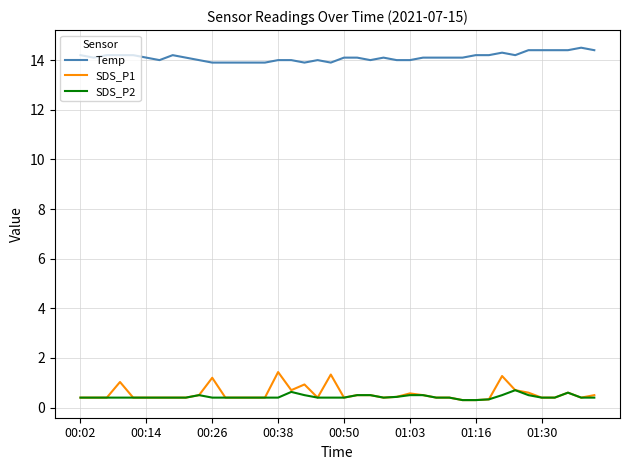

True or false: SDS_P2 and Temp intersect in this chart.

False